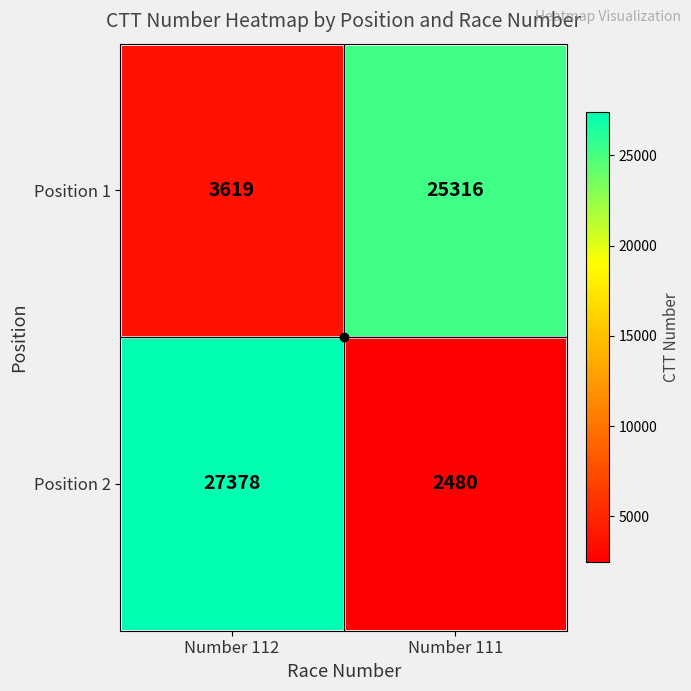

Between Number 112 and Number 111, which series saw the biggest shift?

Position 2